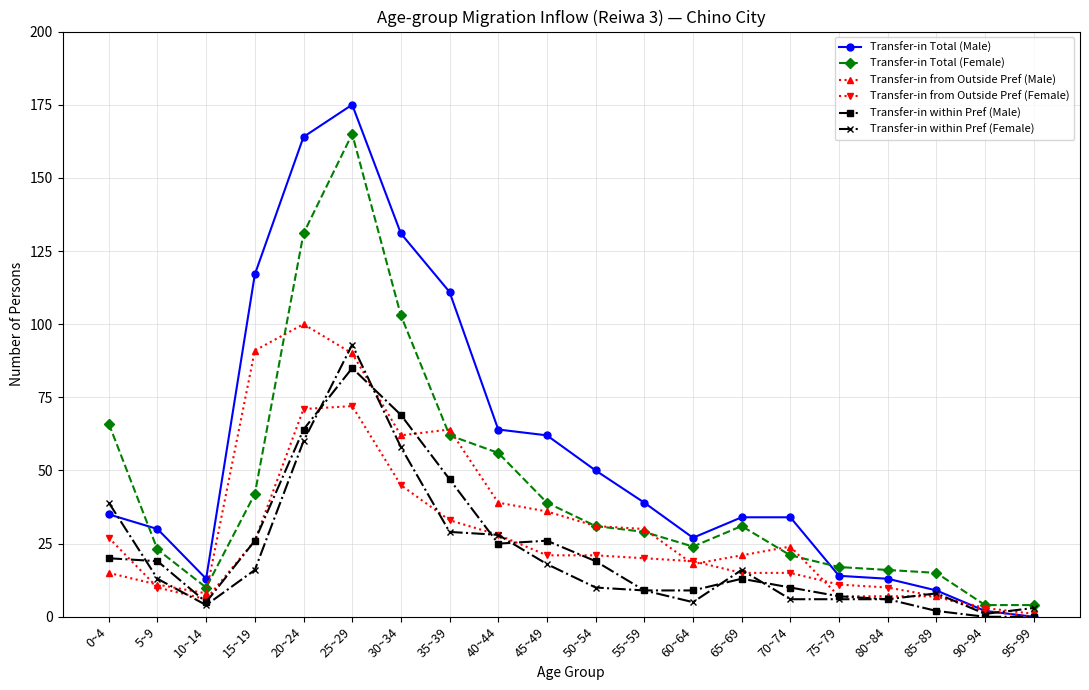

At which category does Transfer-in Total (Female) reach its first local peak?

25~29